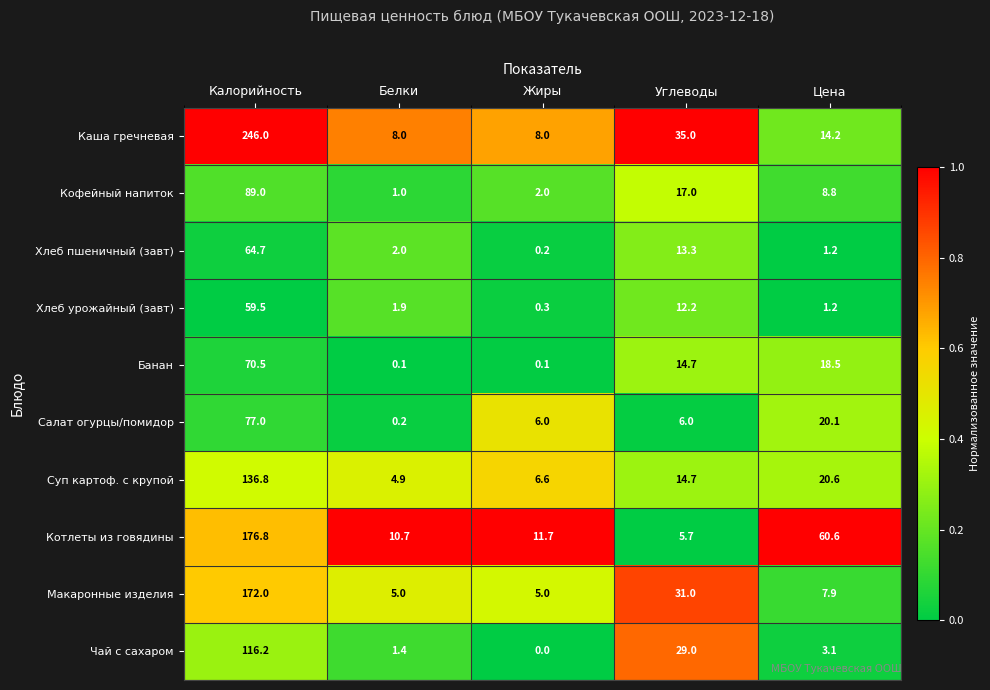

Is it true that Салат огурцы/помидор equals 77.0 at Калорийность?

True